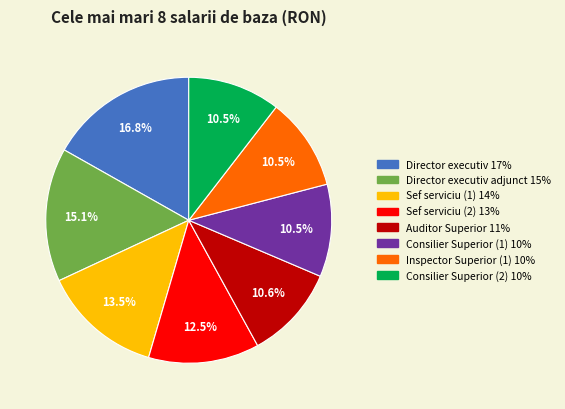

Is there a majority slice in this chart?

No